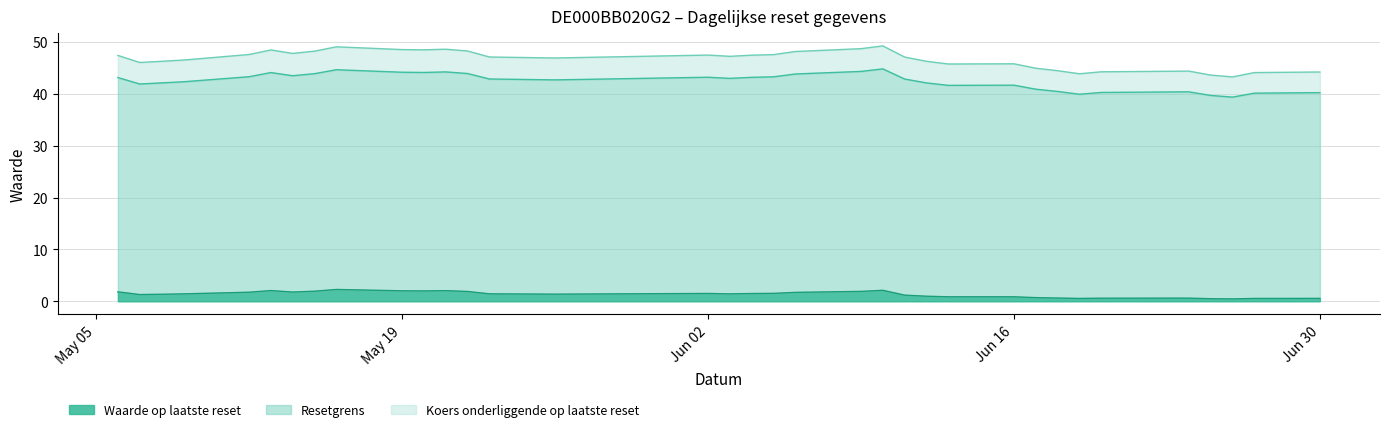

What is the maximum value for Waarde op laatste reset?

2.3